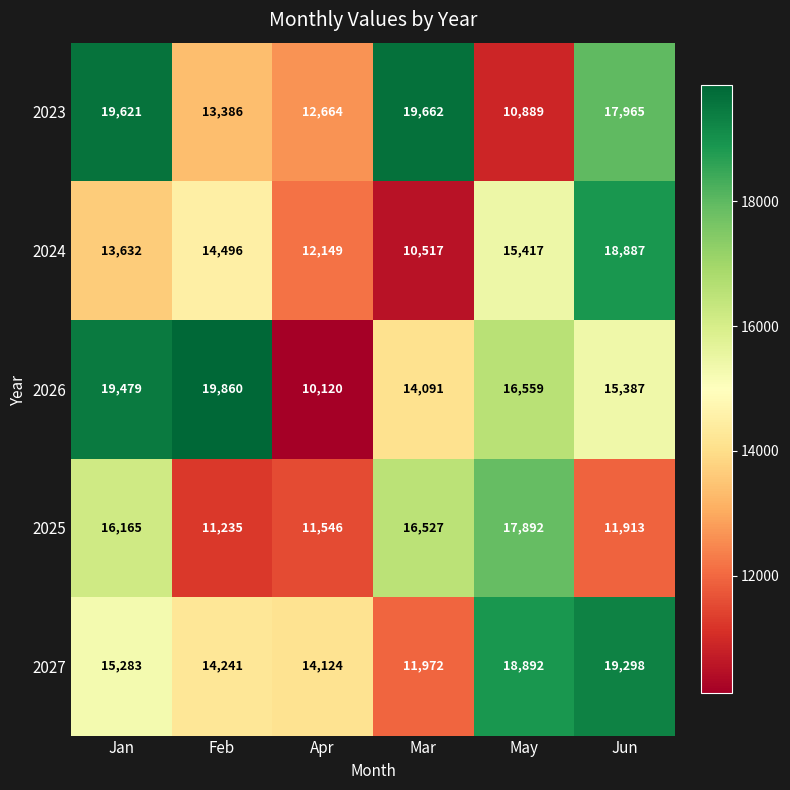

At which category does the chart reach its minimum across all series?

Apr